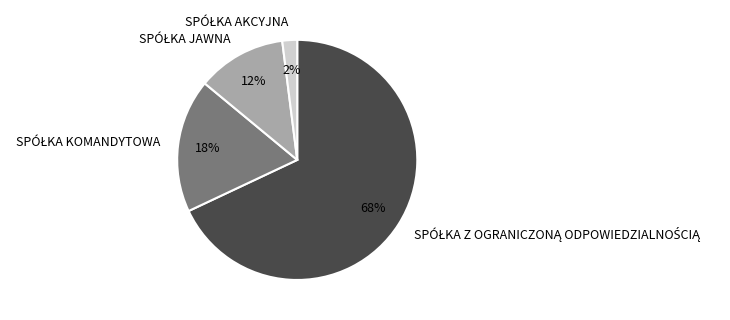

To the nearest percent, what is the difference between the largest and smallest slice percentages?

66%